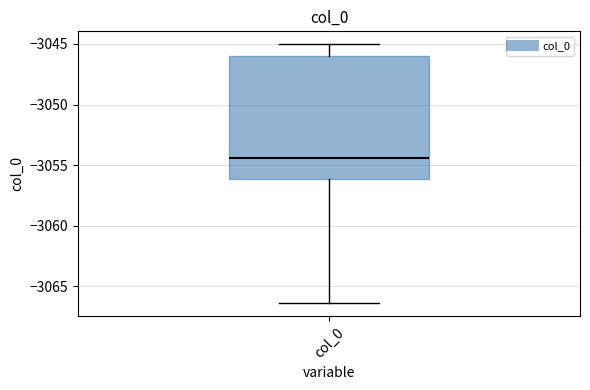

Where is the upper edge of the box for col_0 on the y-axis? The values are not printed on the chart, so give them approximately, as read against the axis.

-3046.0